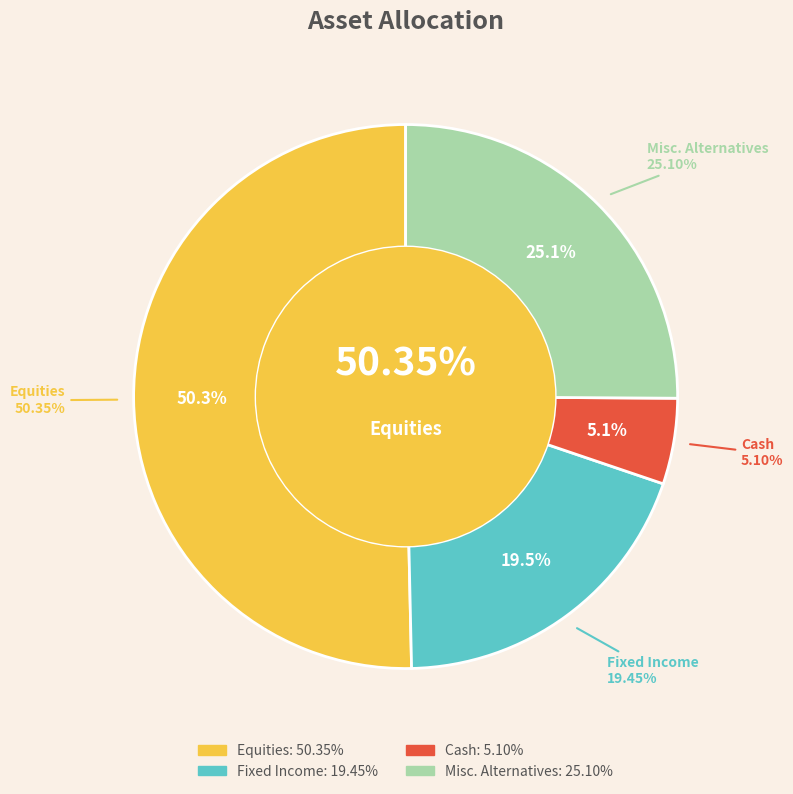

Is Equities the majority of the pie?

Yes